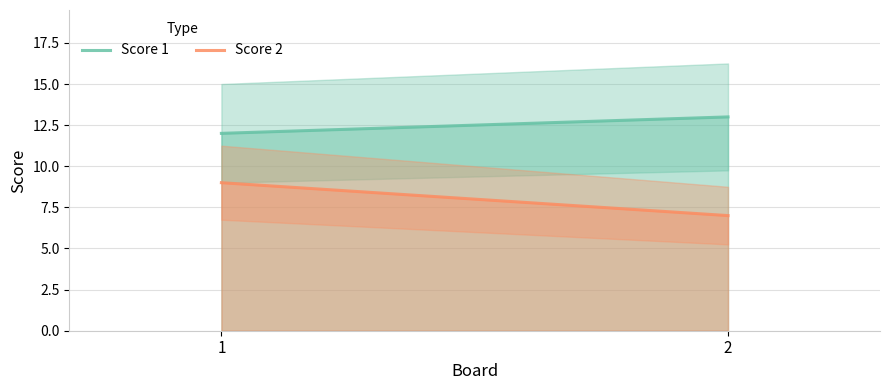

The value of Score 2 at 2 is 3. True or false?

False